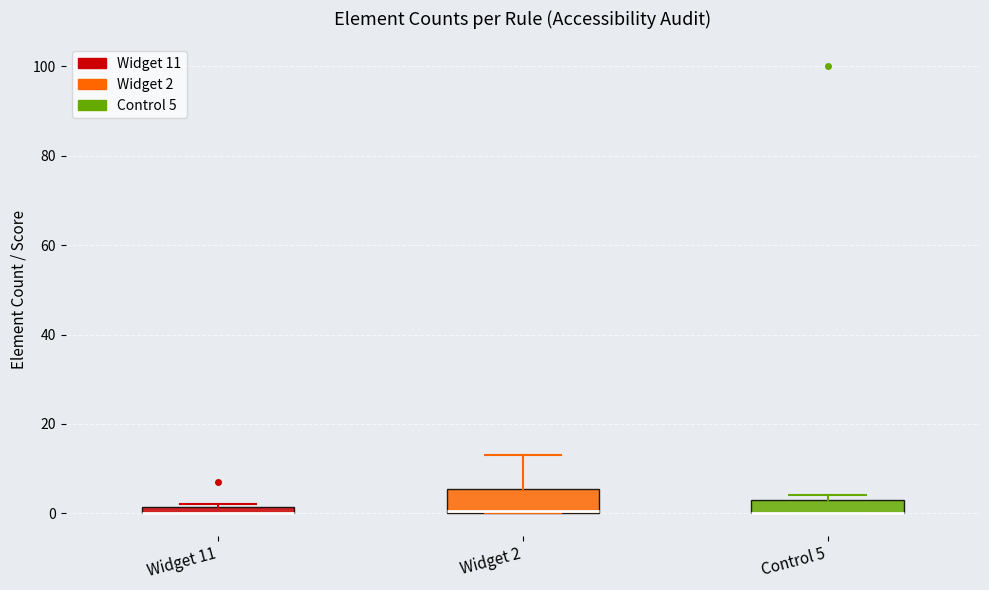

Comparing the boxes themselves (not the whiskers), which one is the tallest?

Widget 2